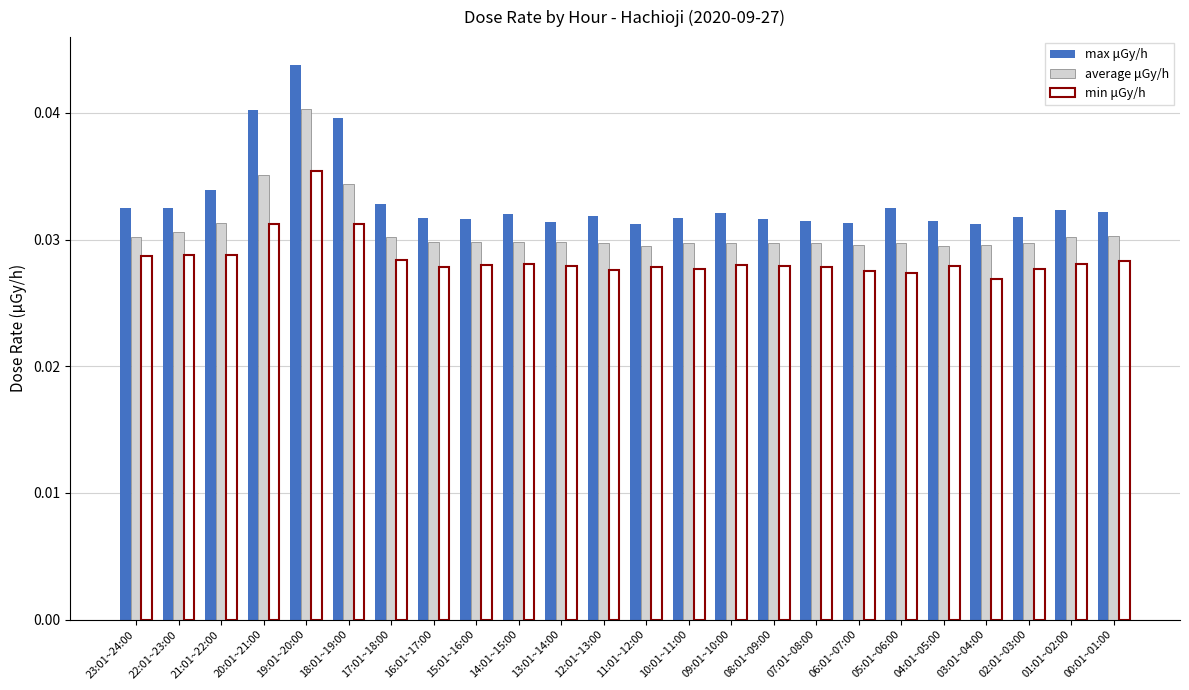

Where is min μGy/h nearest to the value 0?

03:01~04:00